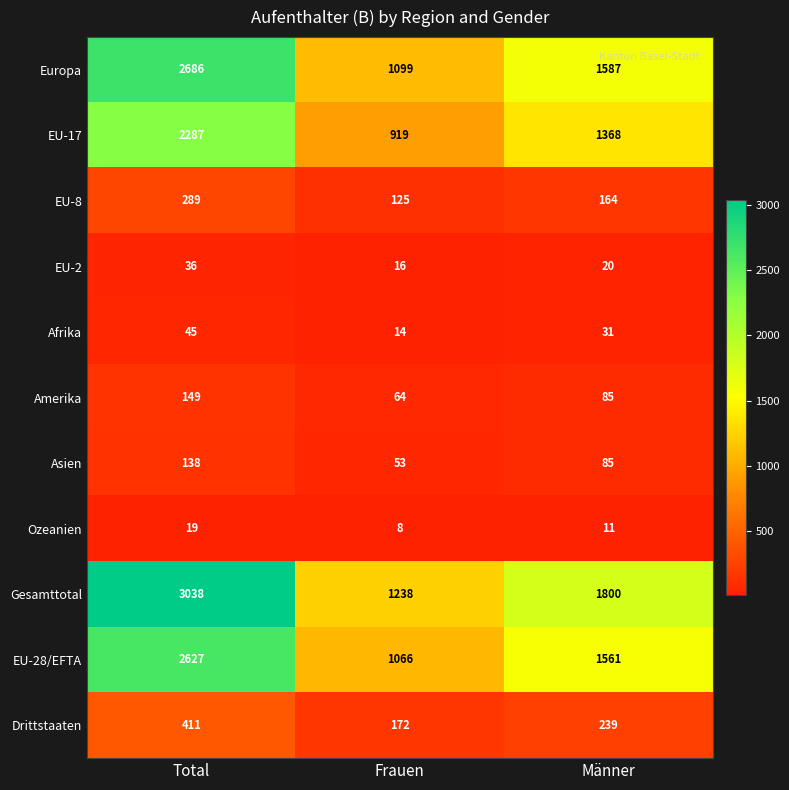

What is the maximum value shown in the chart?

3038